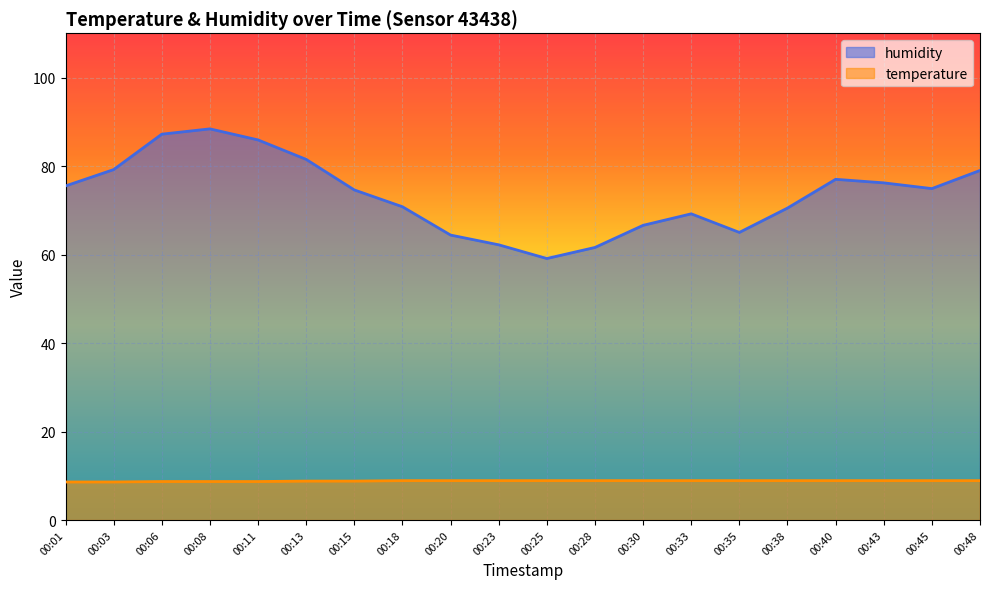

At 00:45, list the series in order from largest to smallest.

humidity, temperature